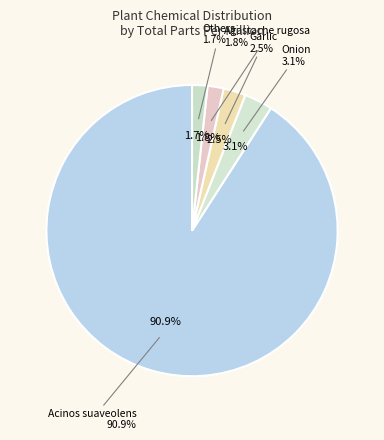

Is it true that Marshmallow is 8% of the pie?

False